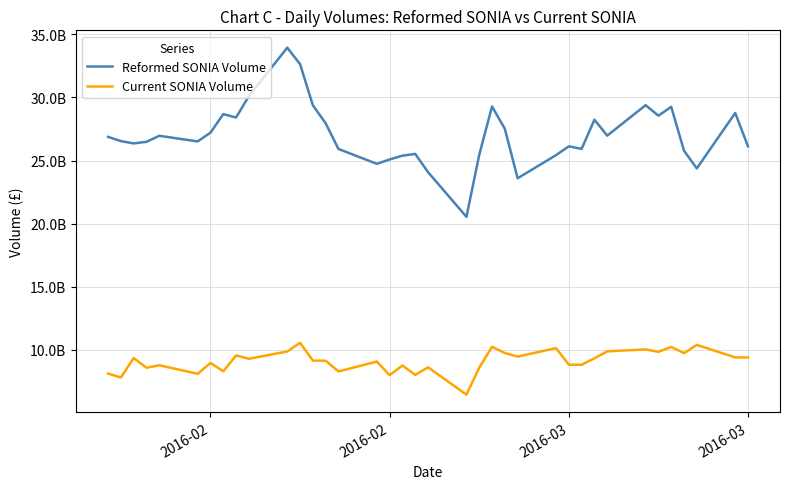

True or false: Current SONIA Volume and Reformed SONIA Volume intersect in this chart.

False